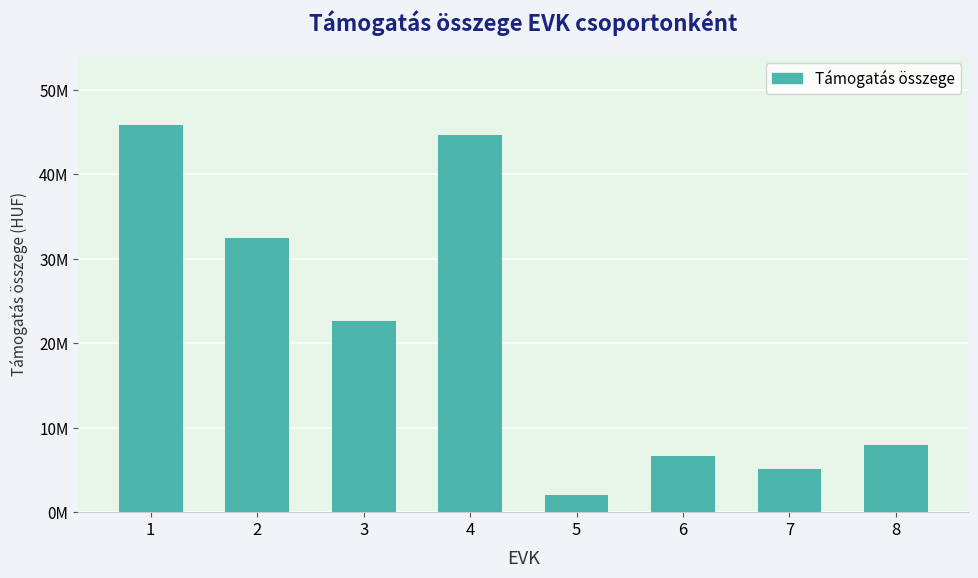

Where is the data nearest to the value 23921500?

3